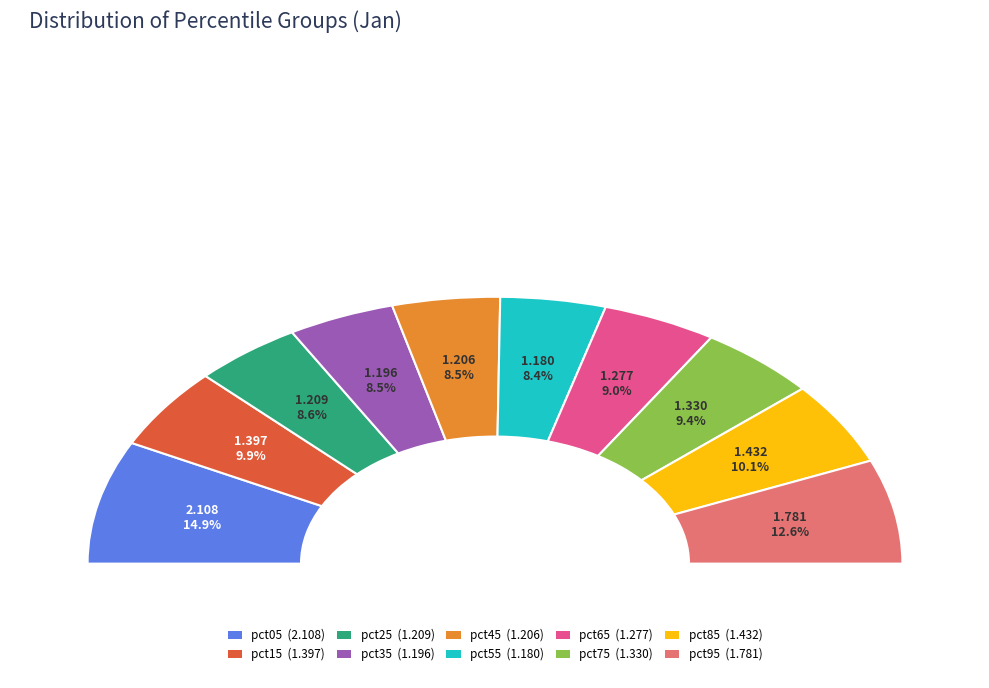

Does any single category account for the majority?

No